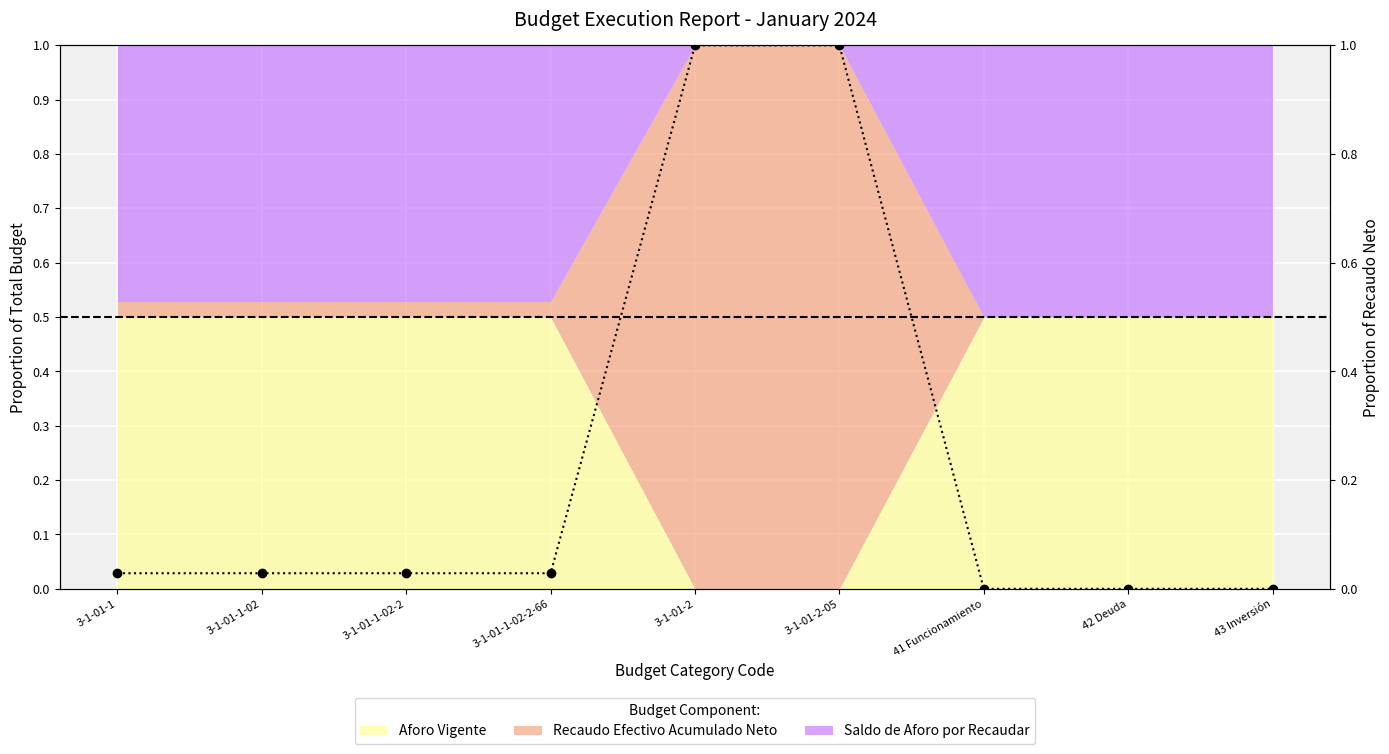

Which label corresponds to the largest value in the chart?

3-1-01-2